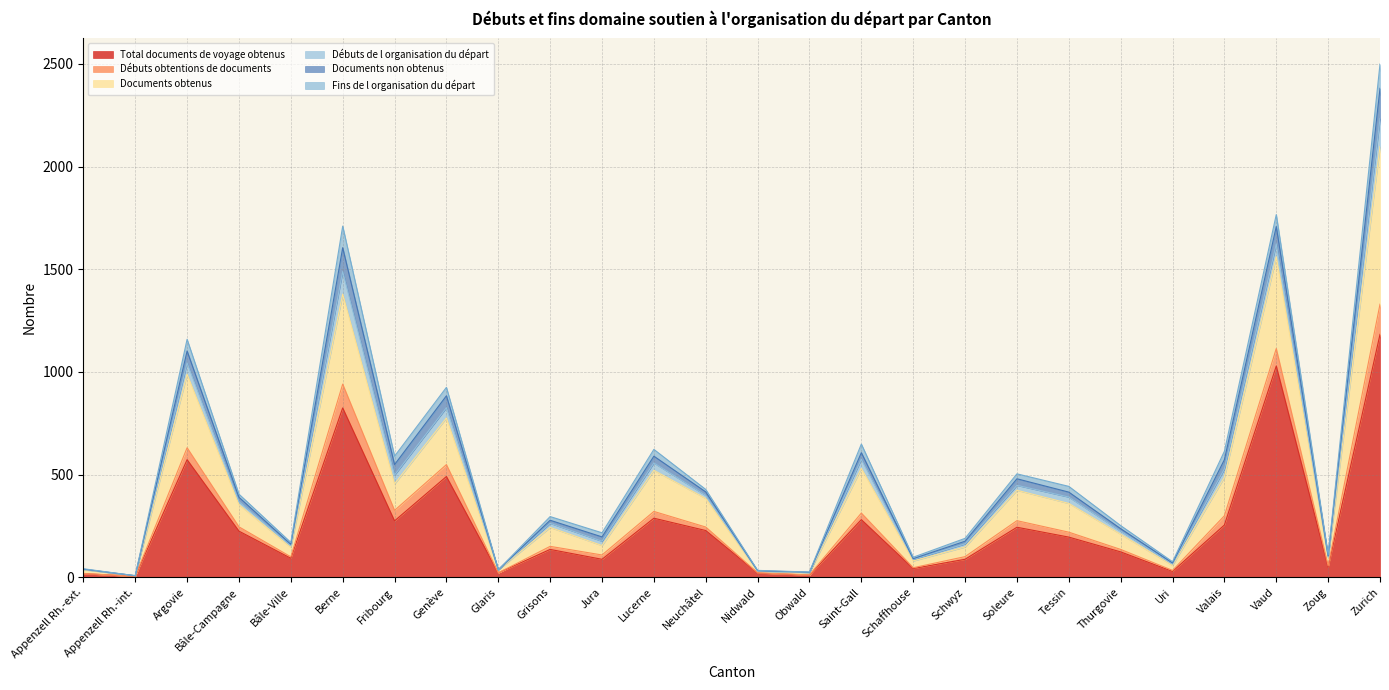

How many values in the Total documents de voyage obtenus series are below 196?

13